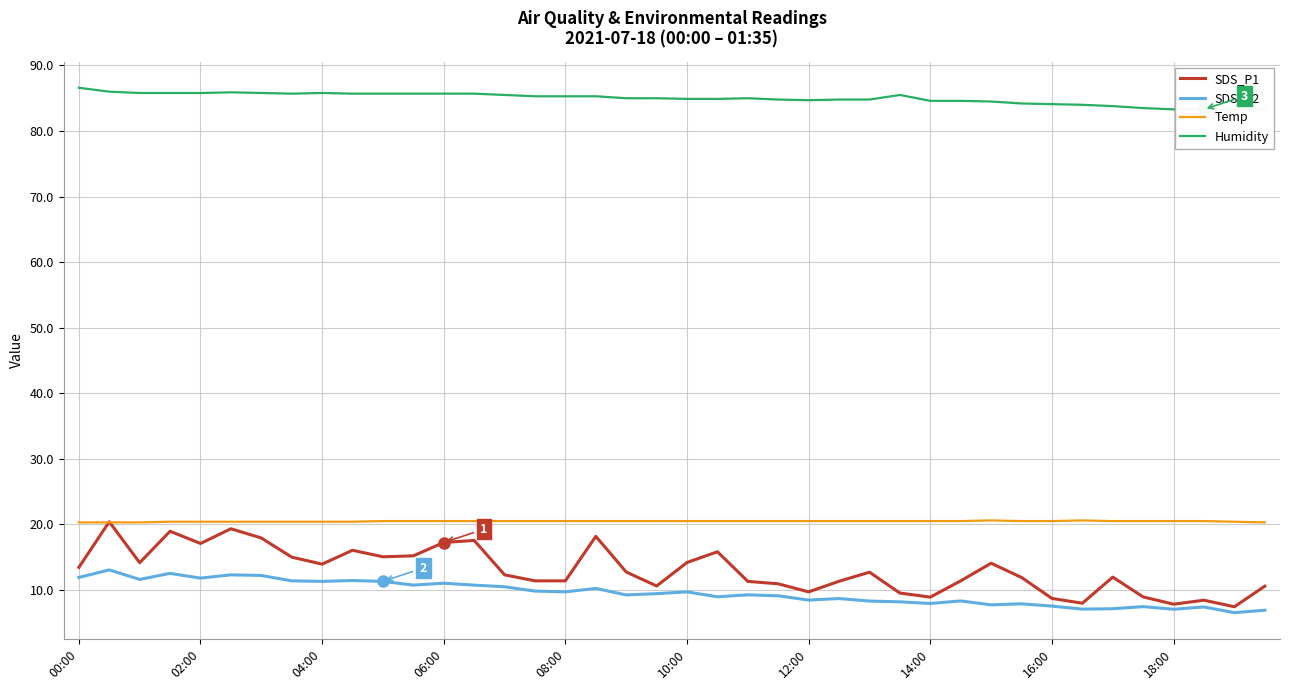

Reading left to right, what are all the values shown in this chart?

SDS_P1: 13.4	20.4	14.2	18.9	17.1	19.3	17.9	15.0	13.9	16.1	15.1	15.2	17.2	17.6	12.3	11.4	11.4	18.2	12.7	10.6	14.2	15.8	11.3	10.9	9.7	11.3	12.7	9.5	8.9	11.4	14.1	11.9	8.7	8.0	11.9	8.9	7.8	8.4	7.4	10.6
SDS_P2: 11.9	13.1	11.6	12.5	11.8	12.3	12.2	11.4	11.3	11.4	11.3	10.7	11.0	10.7	10.5	9.8	9.7	10.2	9.2	9.4	9.7	8.9	9.2	9.1	8.4	8.7	8.3	8.2	7.9	8.3	7.7	7.9	7.5	7.1	7.1	7.5	7.0	7.4	6.5	6.9
Temp: 20.3	20.3	20.3	20.4	20.4	20.4	20.4	20.4	20.4	20.4	20.5	20.5	20.5	20.5	20.5	20.5	20.5	20.5	20.5	20.5	20.5	20.5	20.5	20.5	20.5	20.5	20.5	20.5	20.5	20.5	20.6	20.5	20.5	20.6	20.5	20.5	20.5	20.5	20.4	20.3
Humidity: 86.6	86.0	85.8	85.8	85.8	85.9	85.8	85.7	85.8	85.7	85.7	85.7	85.7	85.7	85.5	85.3	85.3	85.3	85.0	85.0	84.9	84.9	85.0	84.8	84.7	84.8	84.8	85.5	84.6	84.6	84.5	84.2	84.1	84.0	83.8	83.5	83.3	83.3	83.3	83.3